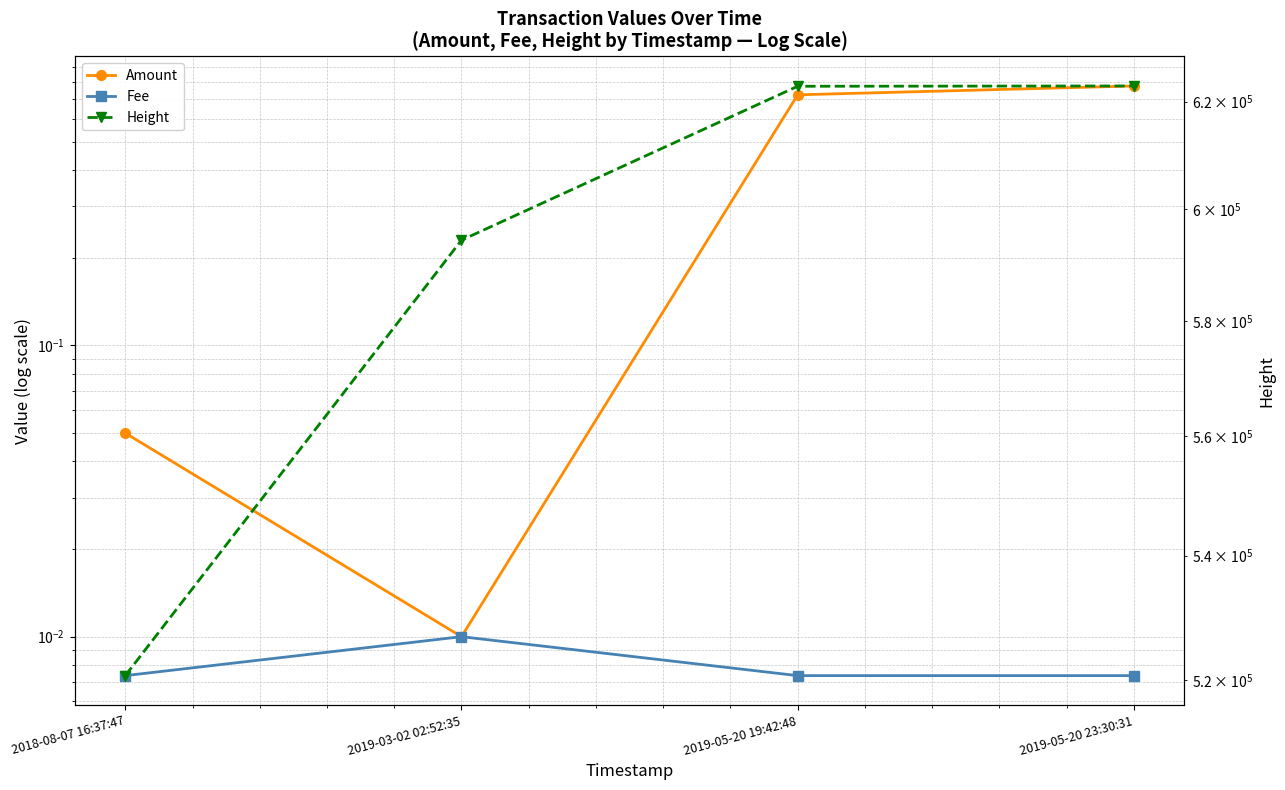

Is it true that Amount equals 0.8 at 2019-05-20 23:30:31?

True